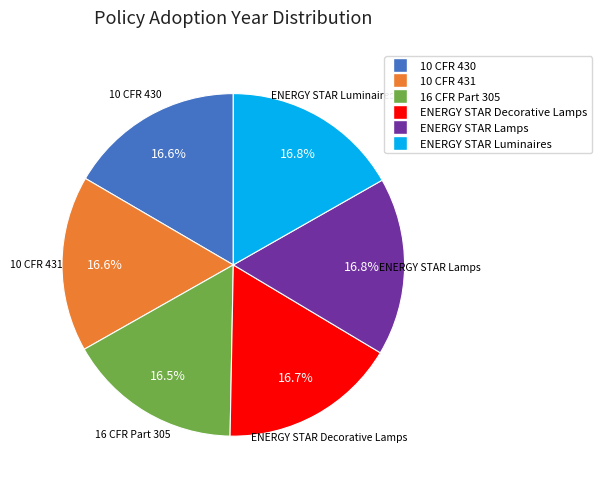

Approximately how many times larger is the value at ENERGY STAR Lamps compared to ENERGY STAR Decorative Lamps?

1.0